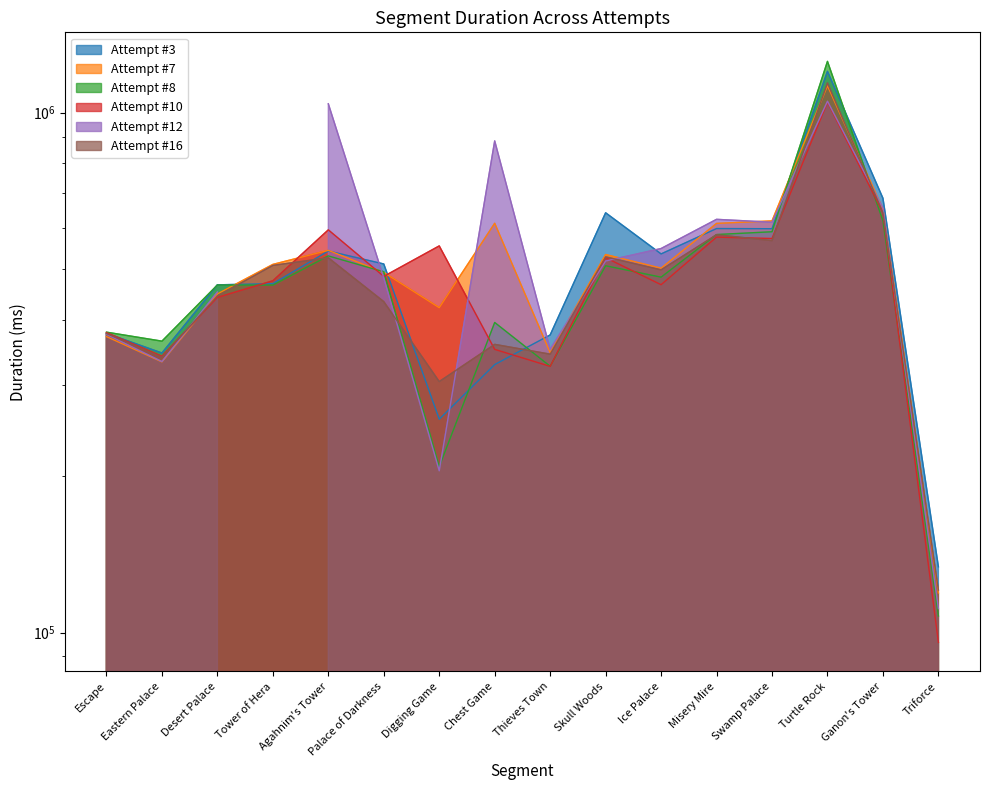

Which series changed the most between Misery Mire and Ganon's Tower?

Attempt #3